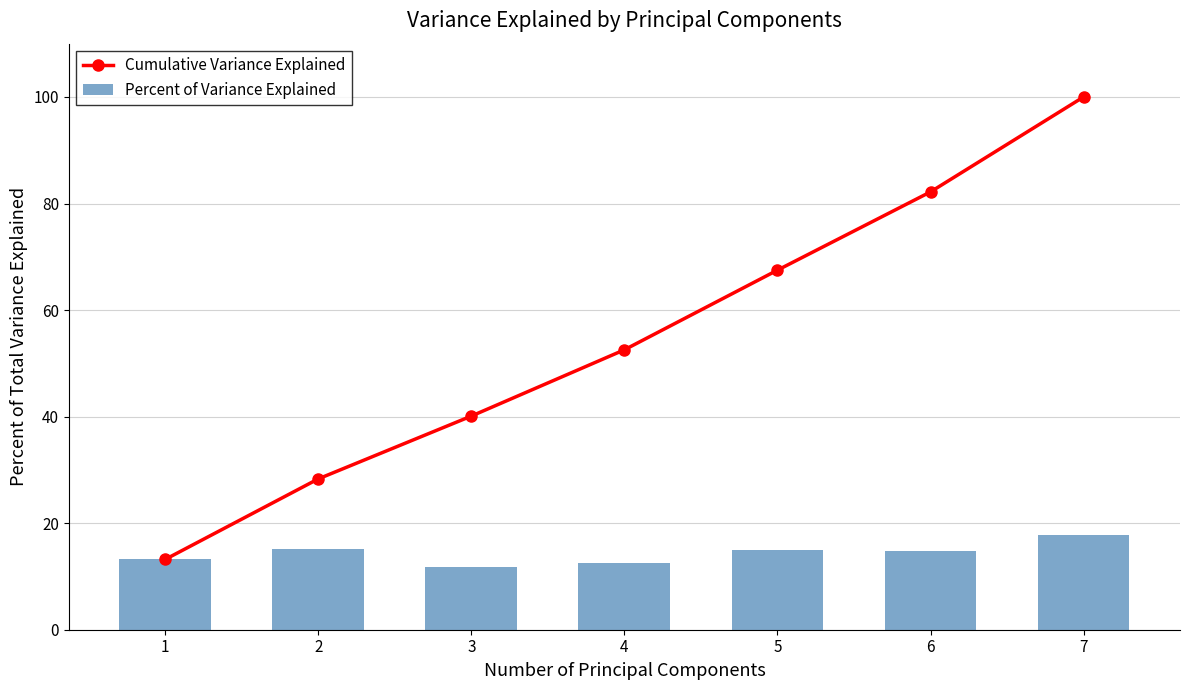

What is the difference between the highest and lowest values at 3?

28.3